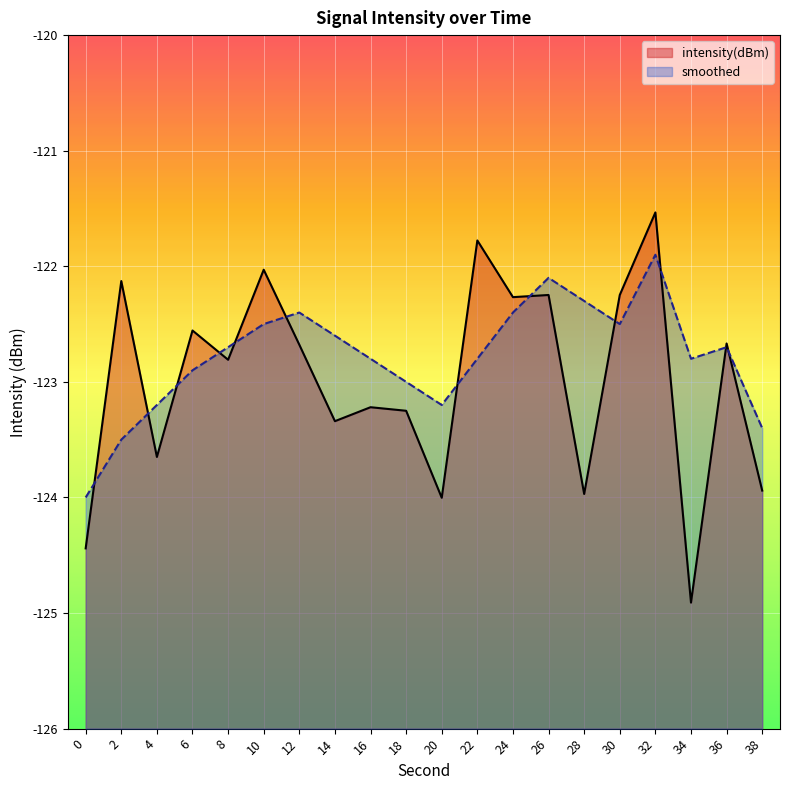

What is the highest value of the smoothed series?

-121.9